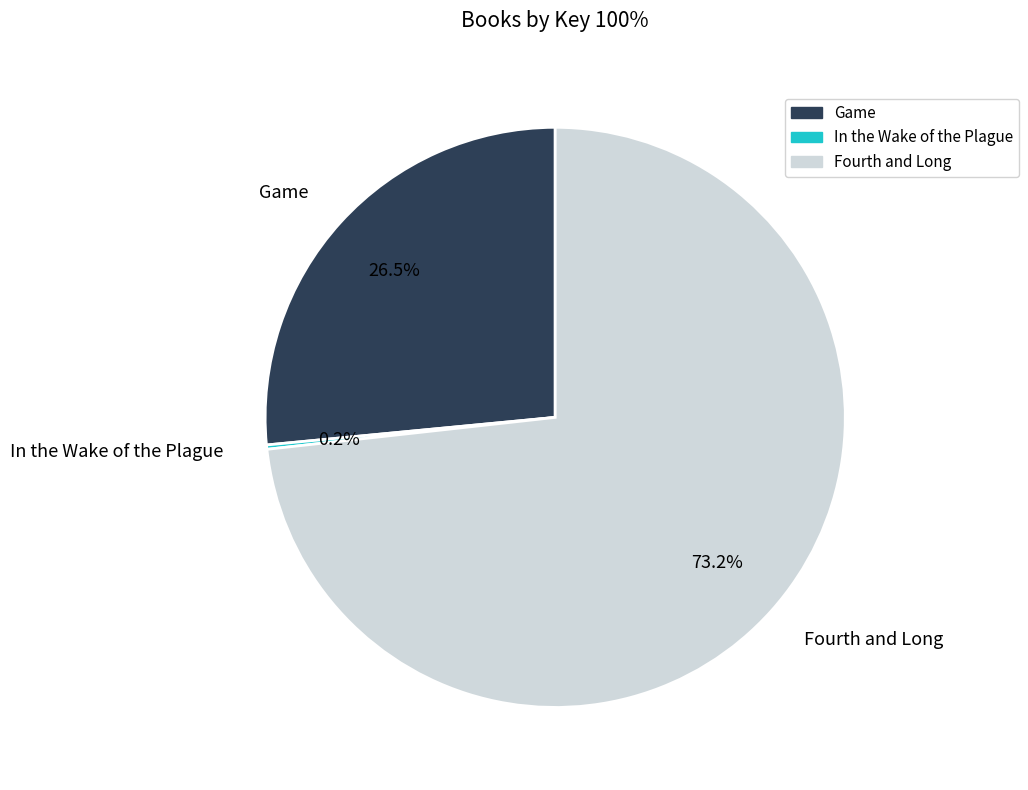

Which category accounts for the majority?

Fourth and Long